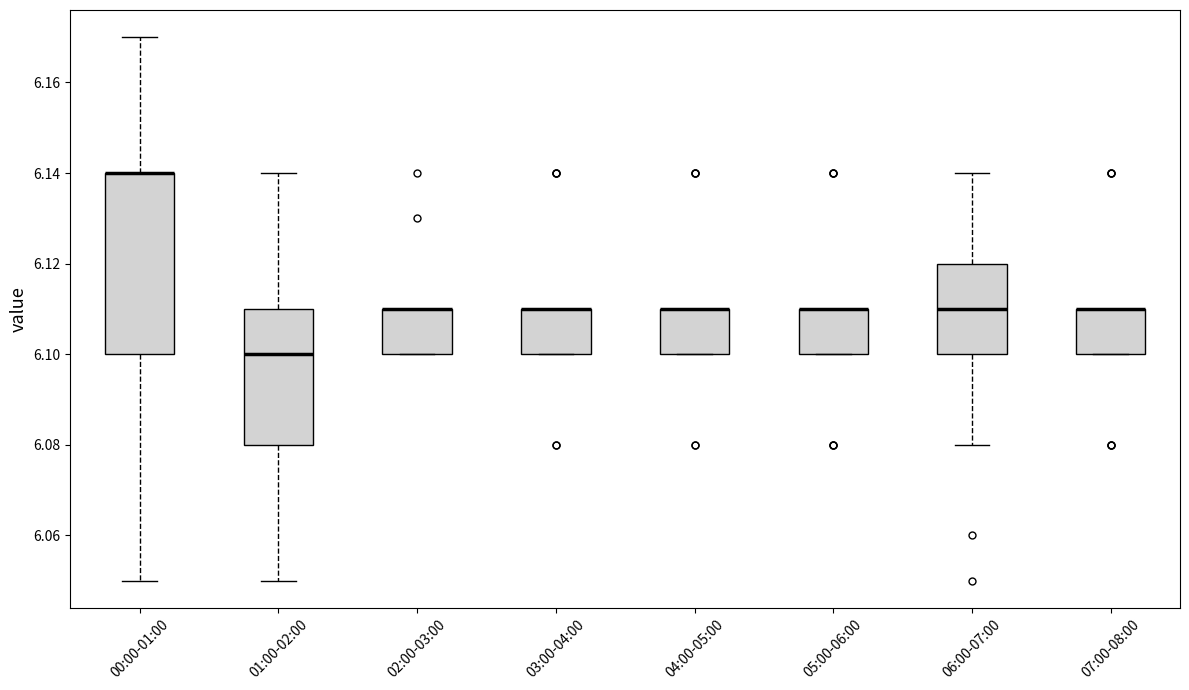

Reading left to right, transcribe this box plot: for each box, give where its median line is, the range the box spans, and where its two whiskers end, as read against the y-axis. The values are not printed on the chart, so give them approximately, as read against the axis.

00:00-01:00: median 6.14 (drawn on the box's upper edge), box 6.10 to 6.14, whiskers 6.05 to 6.17
01:00-02:00: median 6.10, box 6.08 to 6.11, whiskers 6.05 to 6.14
02:00-03:00: median 6.11 (drawn on the box's upper edge), box 6.10 to 6.11, whiskers 6.10 to 6.11
03:00-04:00: median 6.11 (drawn on the box's upper edge), box 6.10 to 6.11, whiskers 6.10 to 6.11
04:00-05:00: median 6.11 (drawn on the box's upper edge), box 6.10 to 6.11, whiskers 6.10 to 6.11
05:00-06:00: median 6.11 (drawn on the box's upper edge), box 6.10 to 6.11, whiskers 6.10 to 6.11
06:00-07:00: median 6.11, box 6.10 to 6.12, whiskers 6.08 to 6.14
07:00-08:00: median 6.11 (drawn on the box's upper edge), box 6.10 to 6.11, whiskers 6.10 to 6.11